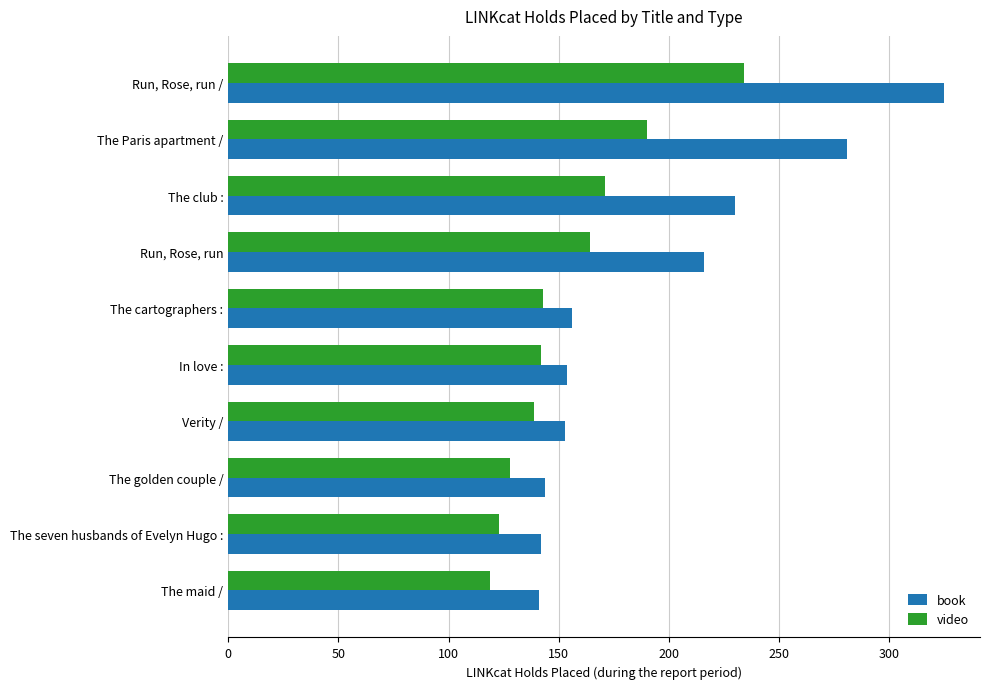

Between Run, Rose, run / and Run, Rose, run, which series saw the biggest shift?

book